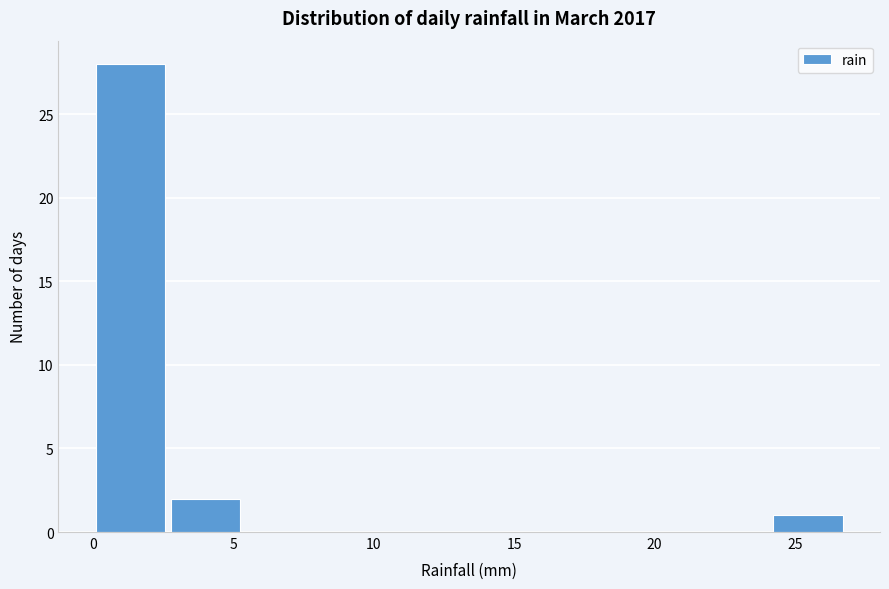

Reading left to right, transcribe this chart: for each bar, give the range it covers on the x-axis and its height. Neither the bar edges nor the heights are printed on the chart, so give them approximately, as read against the axes.

0.0 to 2.5: 28
2.5 to 5.5: 2
5.5 to 8.0: 0
8.0 to 10.5: 0
10.5 to 13.5: 0
13.5 to 16.0: 0
16.0 to 19.0: 0
19.0 to 21.5: 0
21.5 to 24.0: 0
24.0 to 27.0: 1